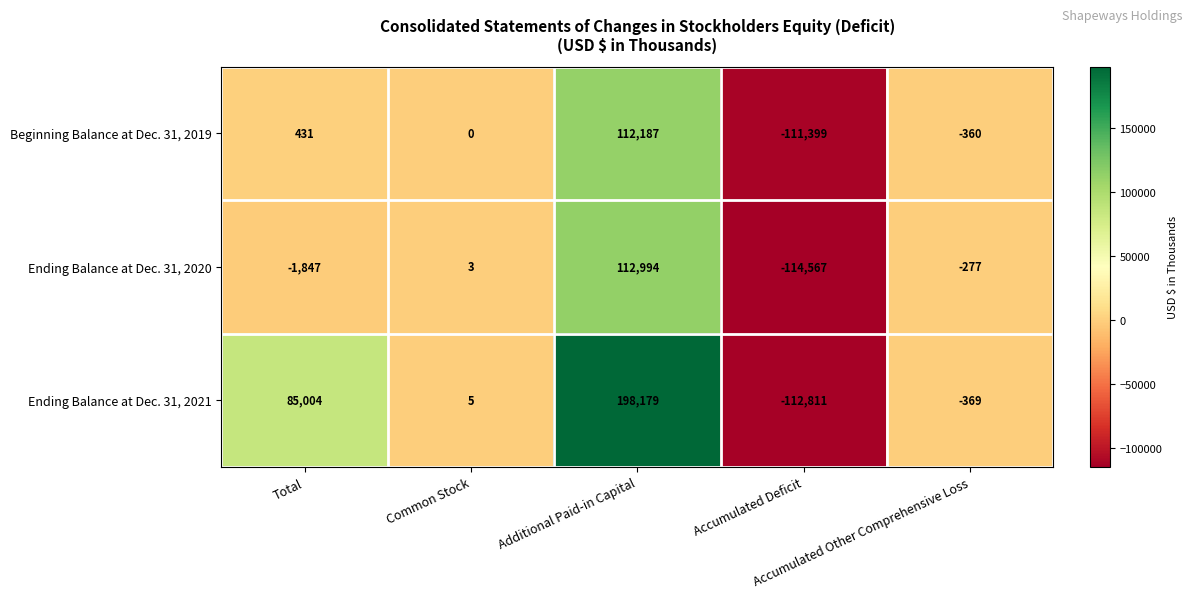

Which series has the largest total across all categories?

Ending Balance at Dec. 31, 2021